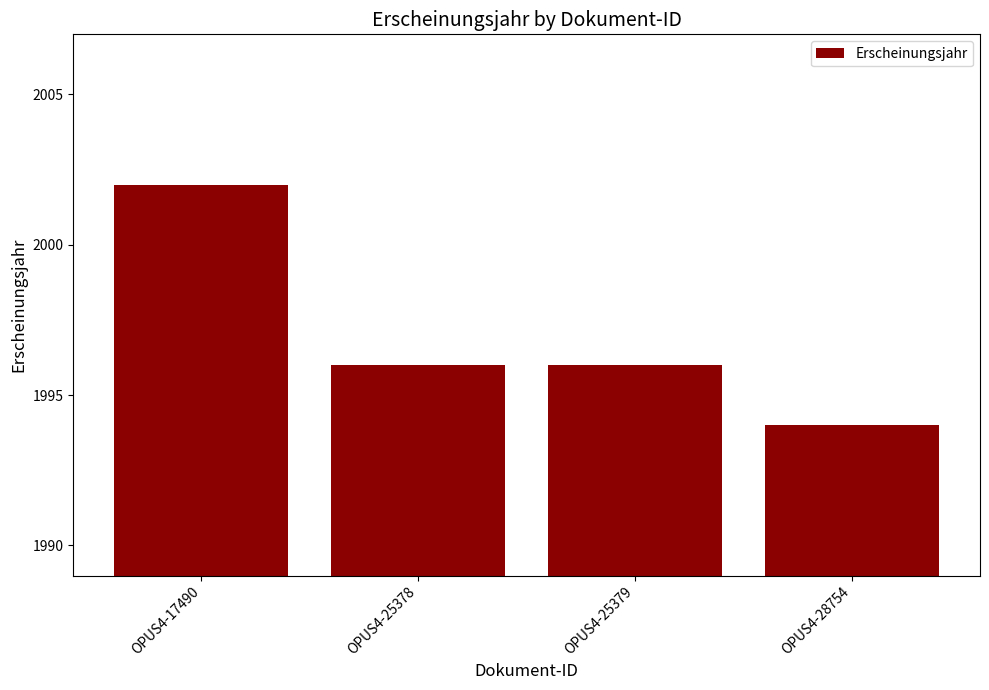

What is the approximate value at OPUS4-25379?

1996